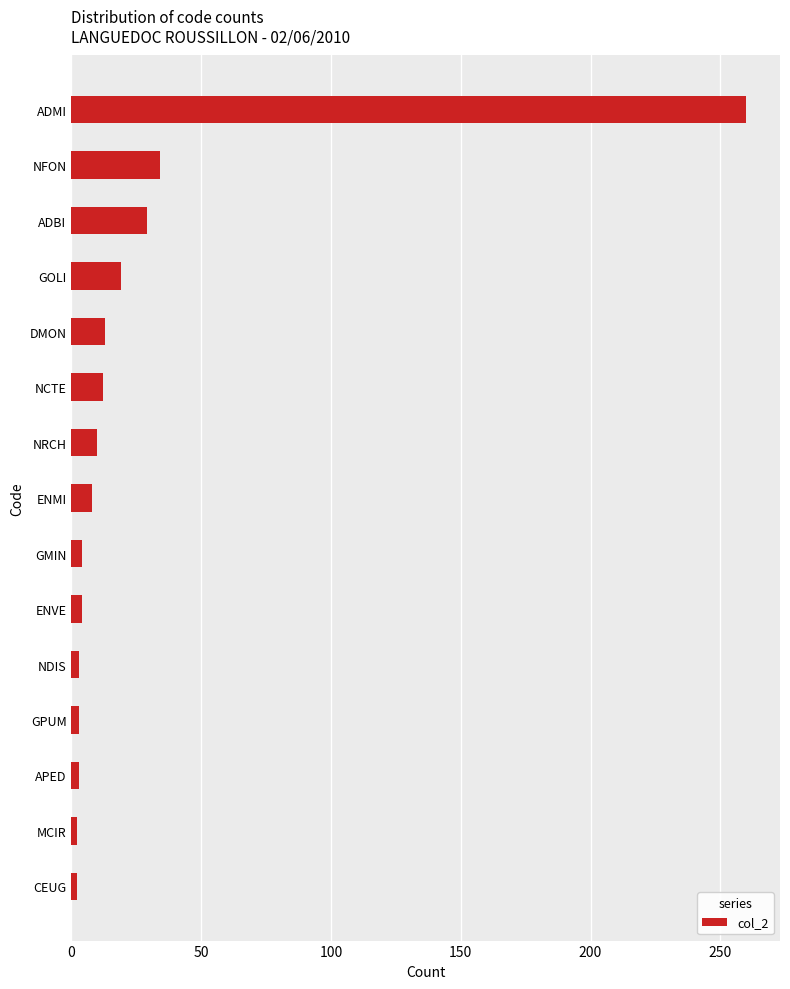

What is the average value?

27